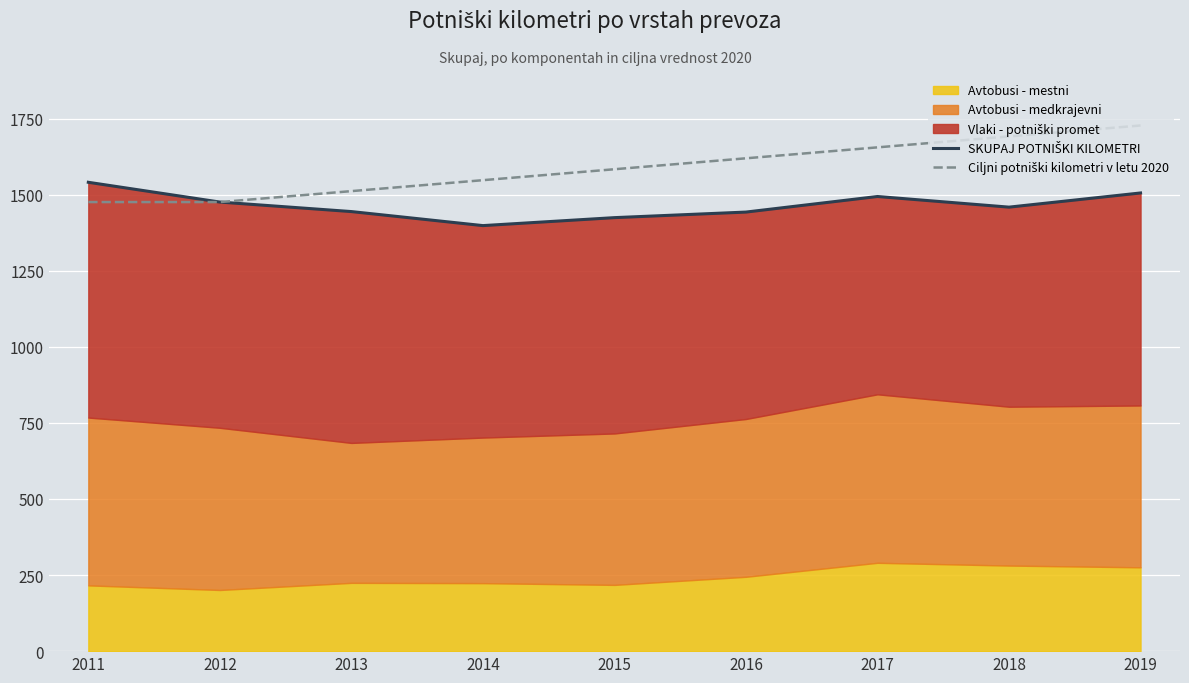

Which has a higher value, 2014 or 2017?

2017